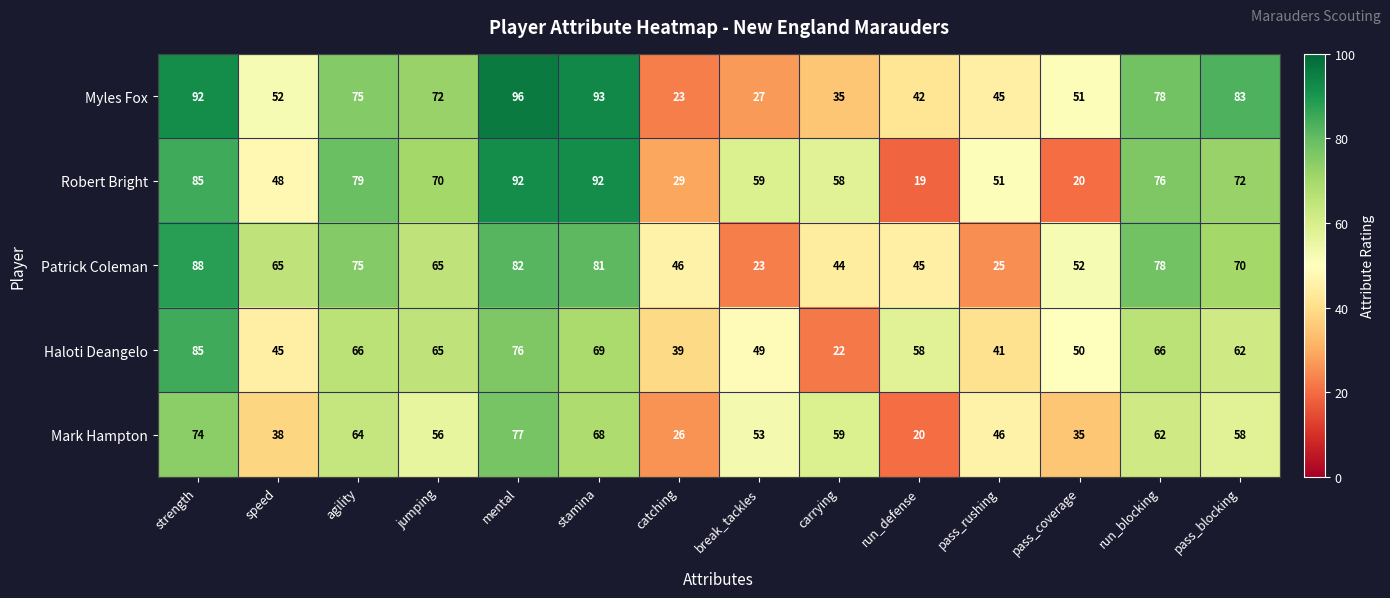

What is the total value across all series at pass_coverage?

208